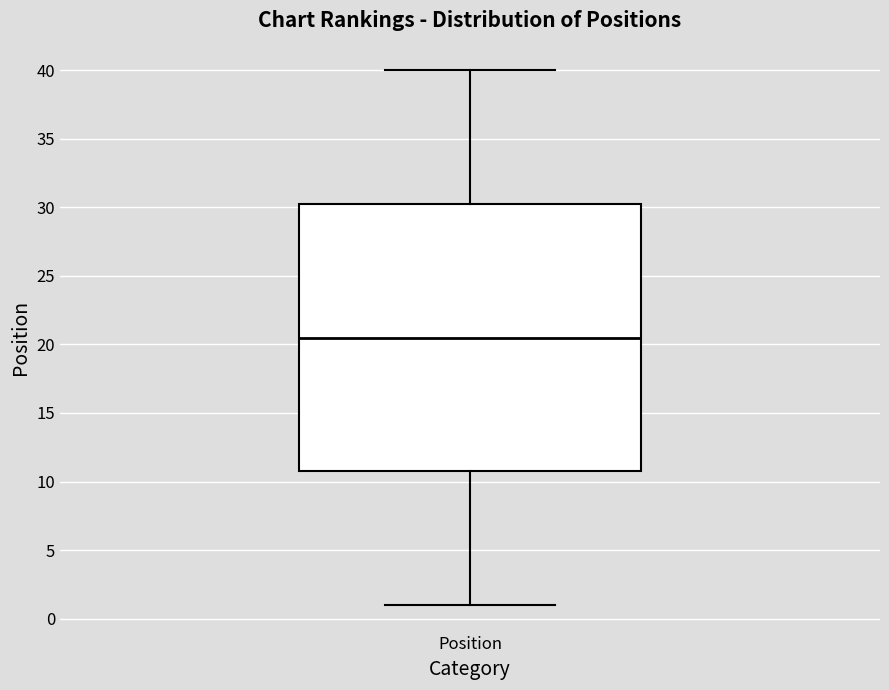

Transcribe this box plot: give where the median line is, the range the box spans, and where the two whiskers end, as read against the y-axis. The values are not printed on the chart, so give them approximately, as read against the axis.

median 20.5, box 11.0 to 30.5, whiskers 1.0 to 40.0